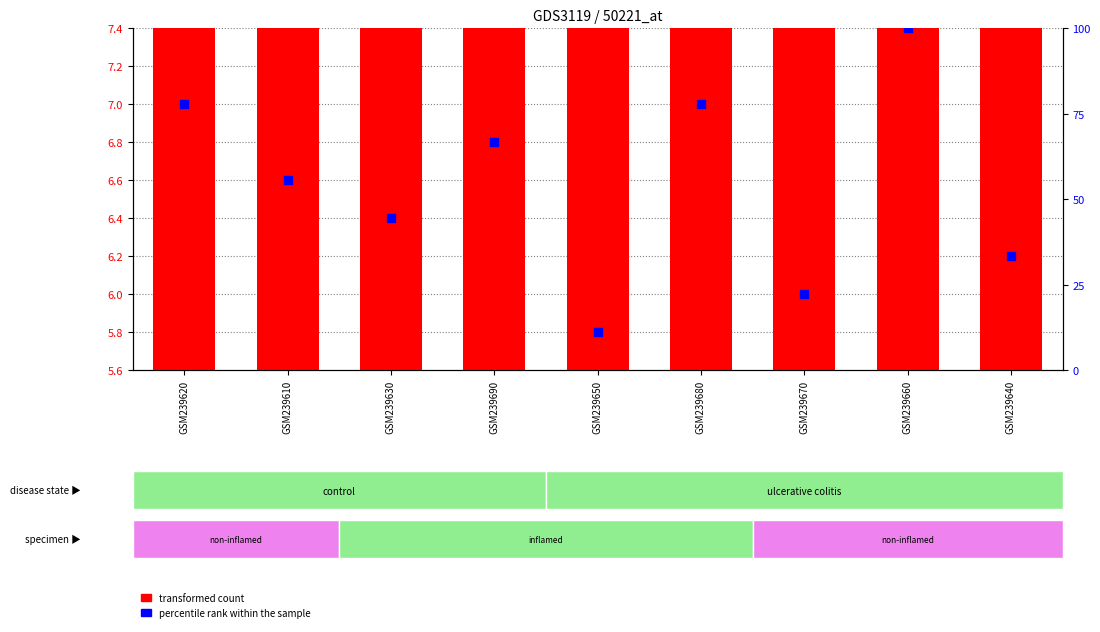

At how many categories does at least one series exceed 34?

6